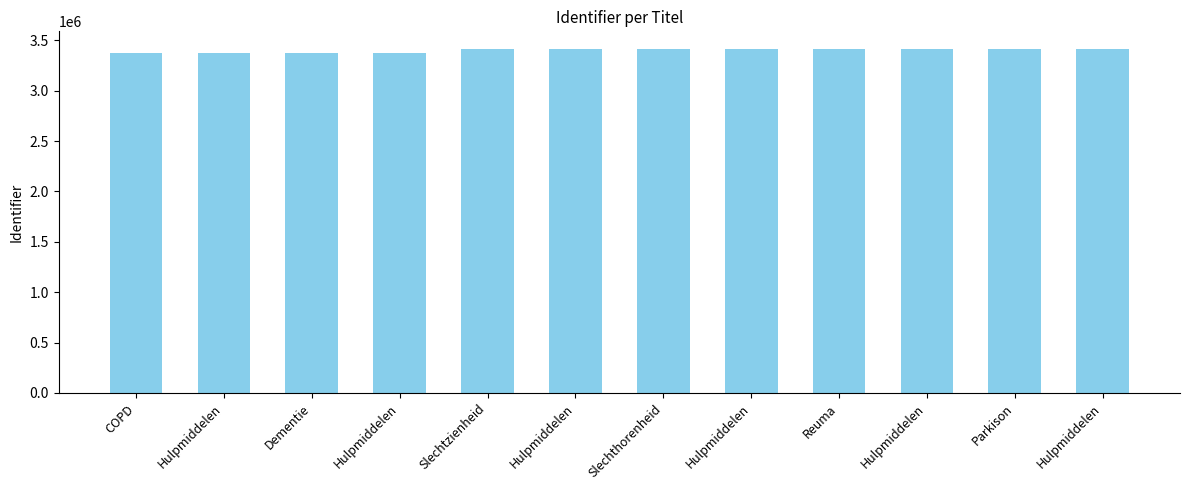

How many distinct data groups are displayed?

1